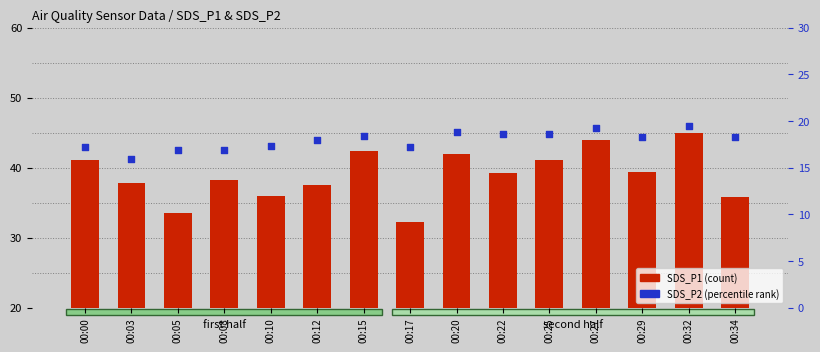

Which series has the largest total across all categories?

SDS_P1 (count)